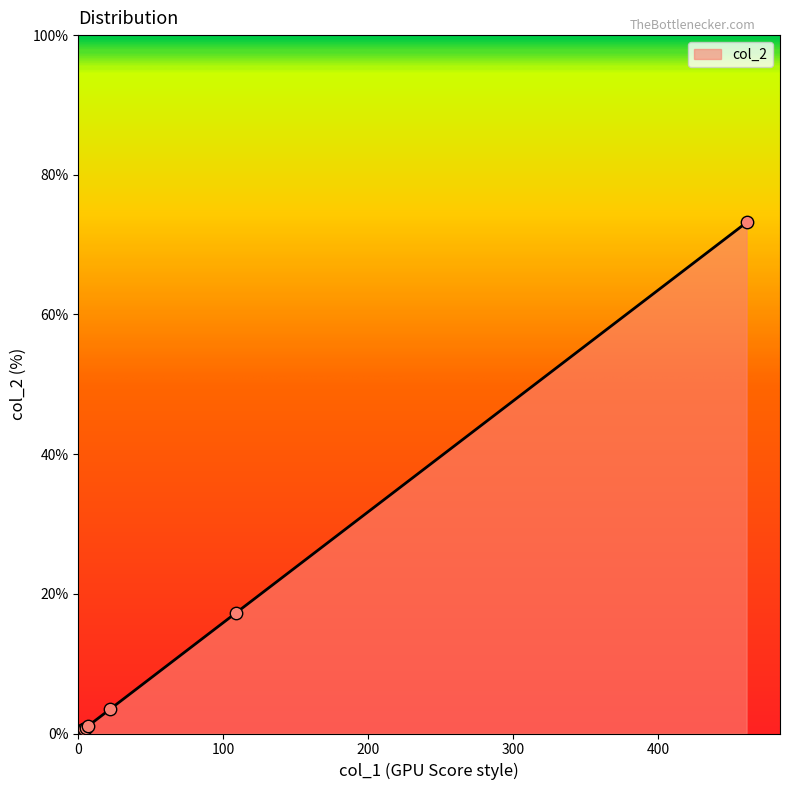

Between 22 and 2, which is larger?

22